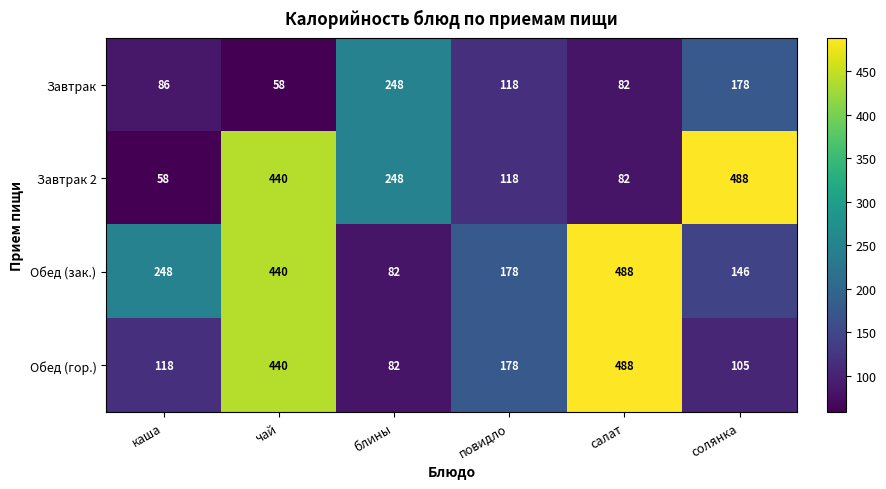

What is the lowest value of the Обед (гор.) series?

82